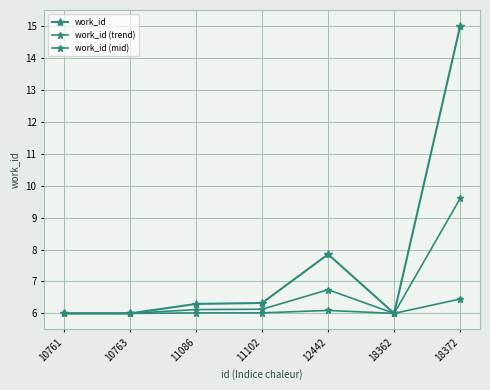

Does the chart have visible grid lines?

Yes